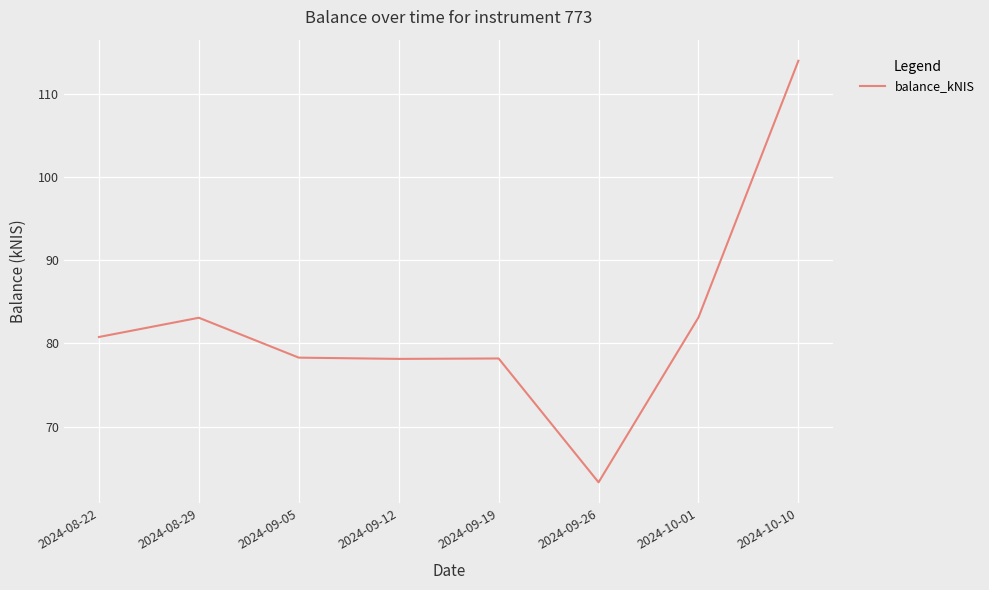

What is the difference between the maximum and second lowest values?

35.8